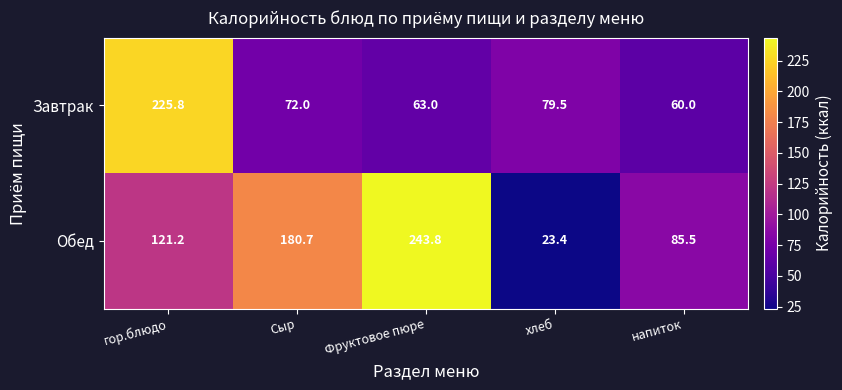

What is the spread (max minus min) of values at гор.блюдо?

104.6